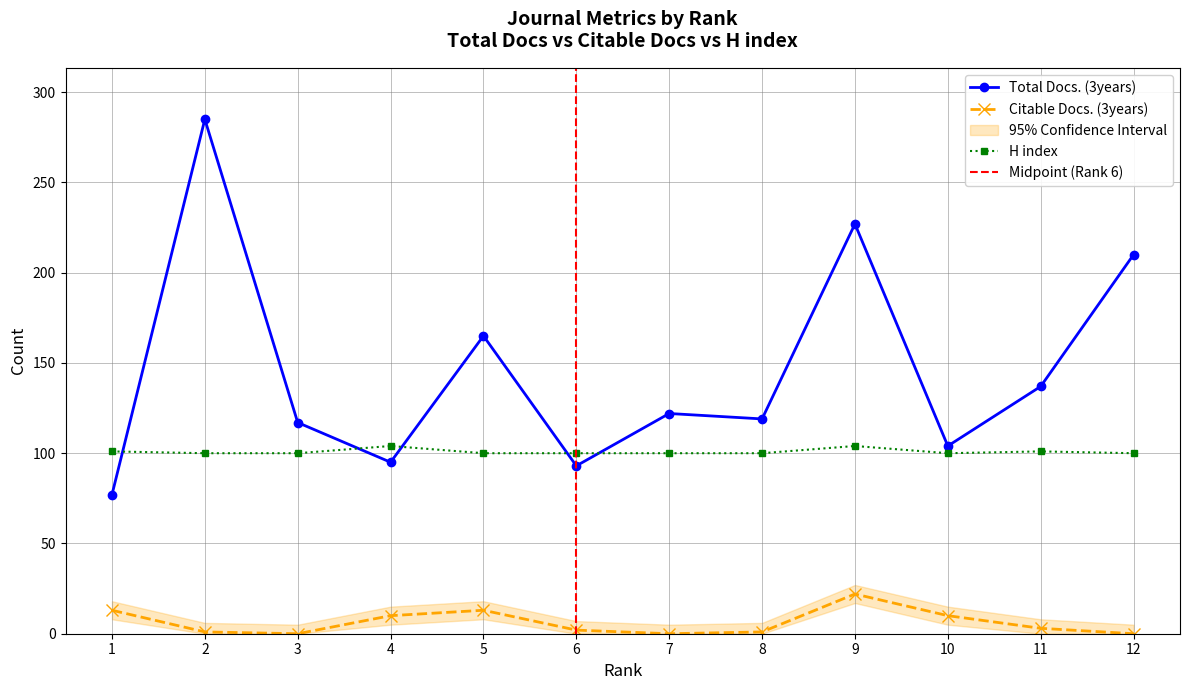

What is the value of the H index point at the 8th from the left?

100